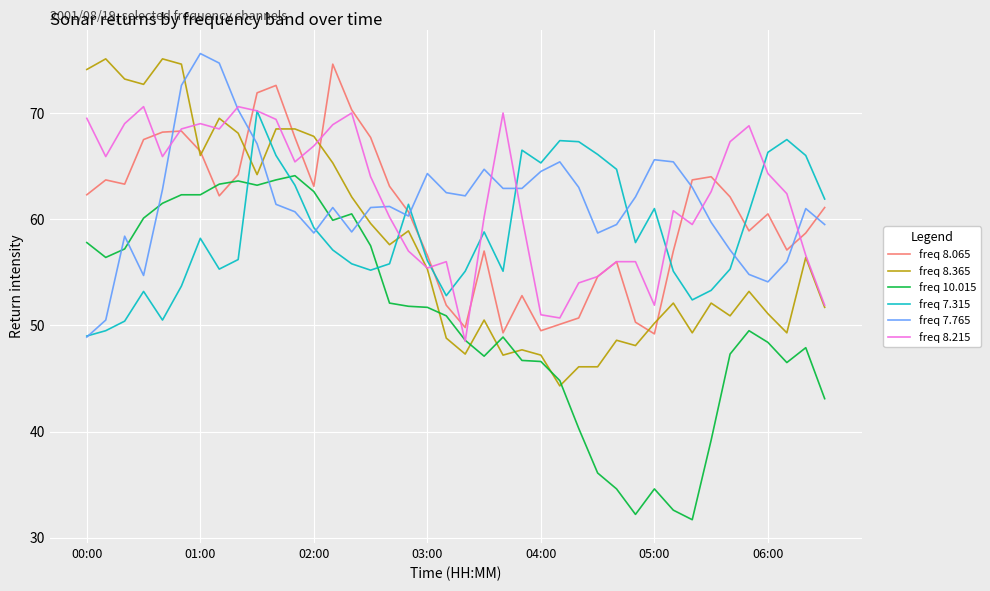

True or false: freq 8.065 and freq 7.315 cross at least once.

True